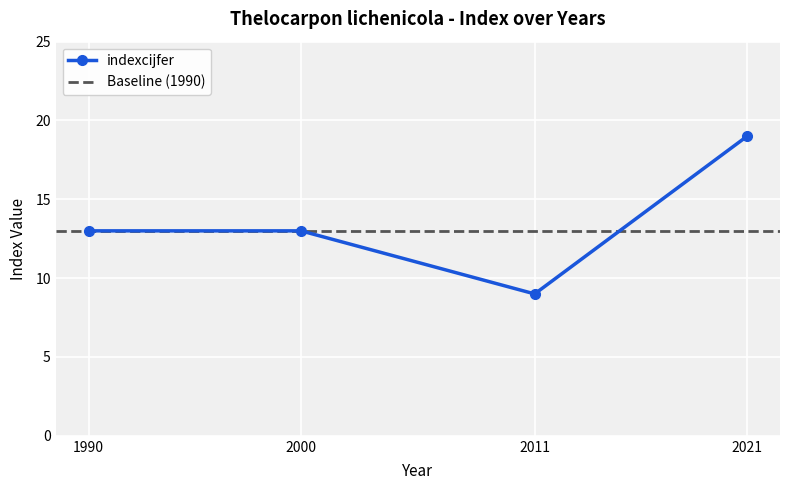

Rank the categories by value from lowest to highest.

2011, 1990, 2000, 2021